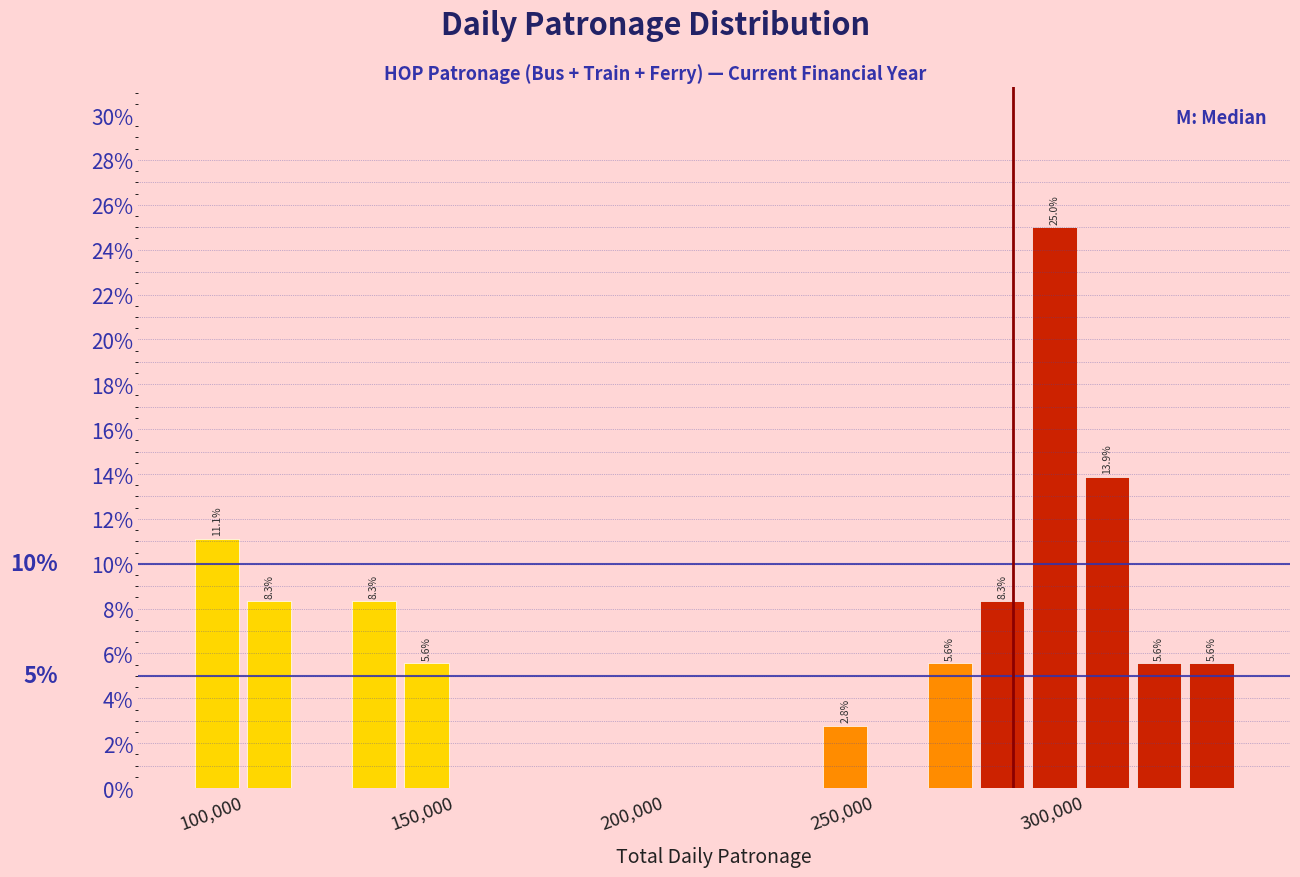

Read against the x-axis, roughly where is the centre of the tallest bar?

295000